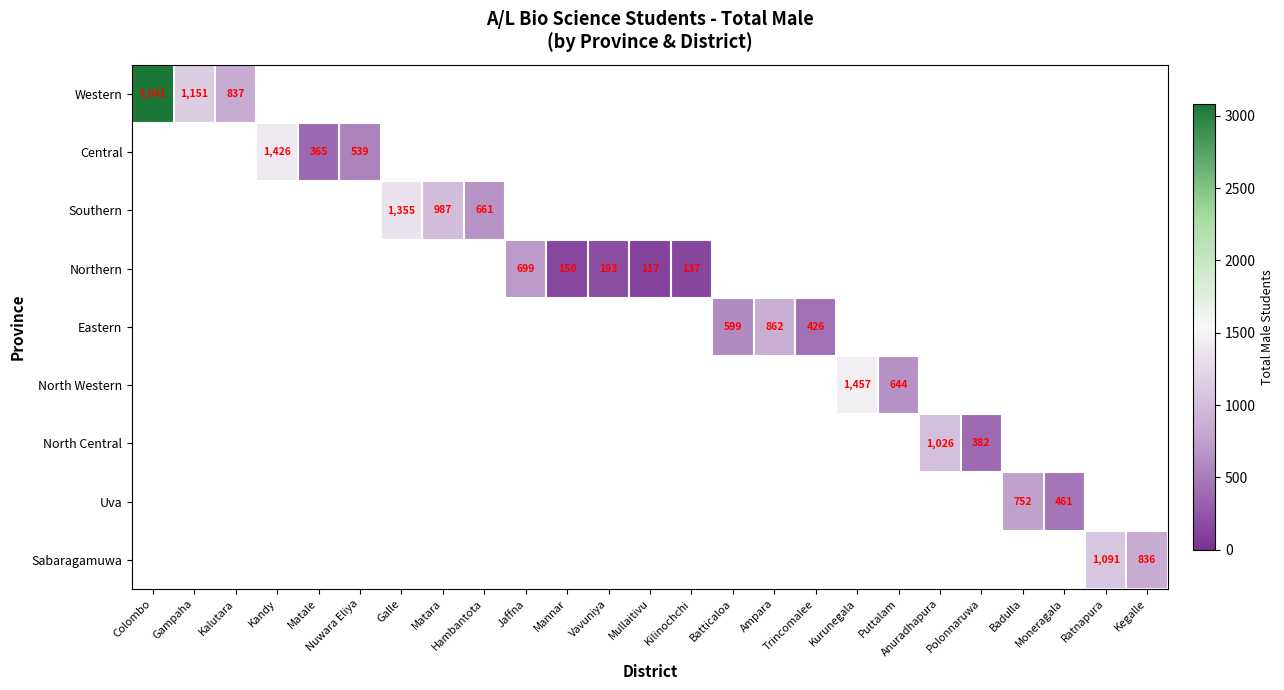

Which category has the highest value across all series?

Colombo